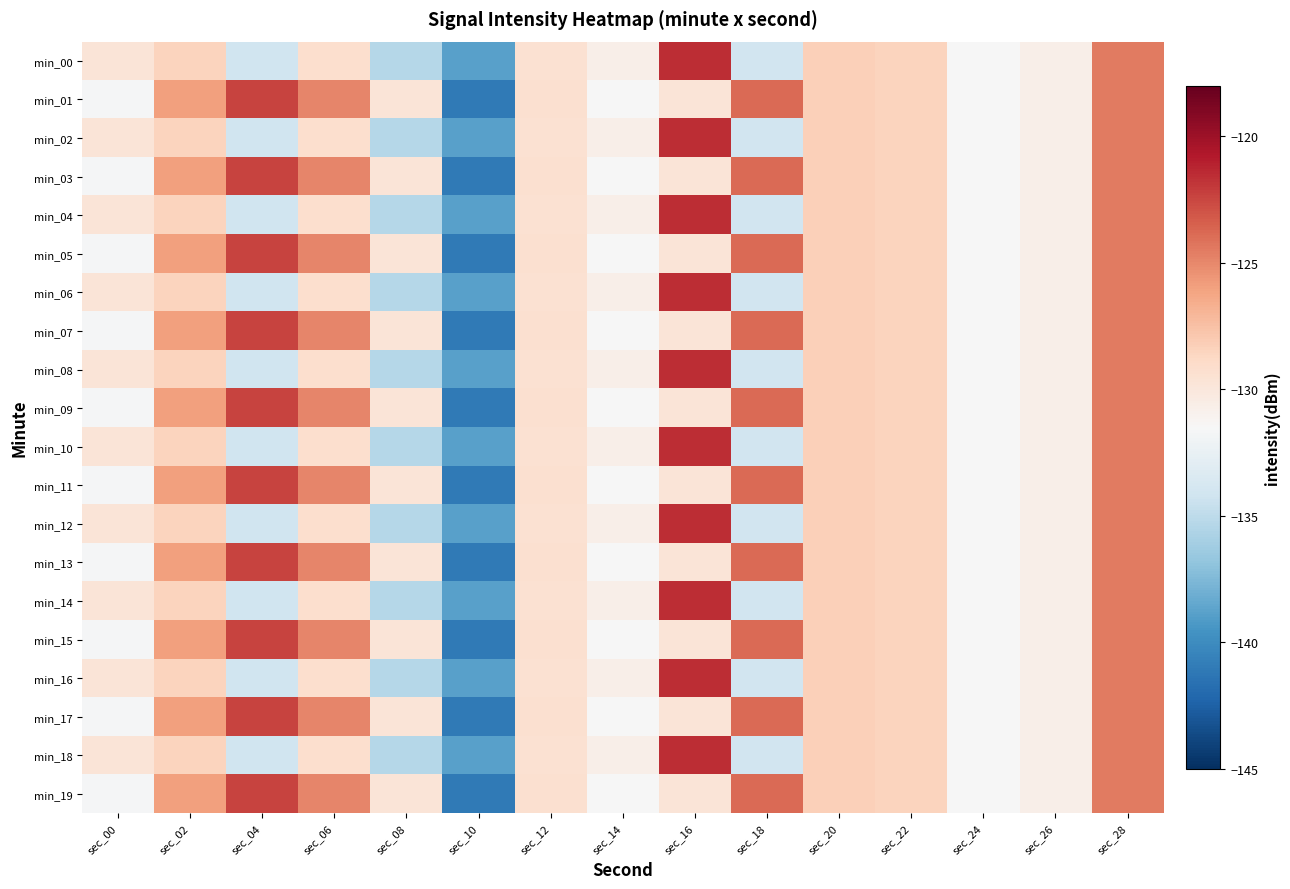

At which category is the sum across all series the highest?

sec_28